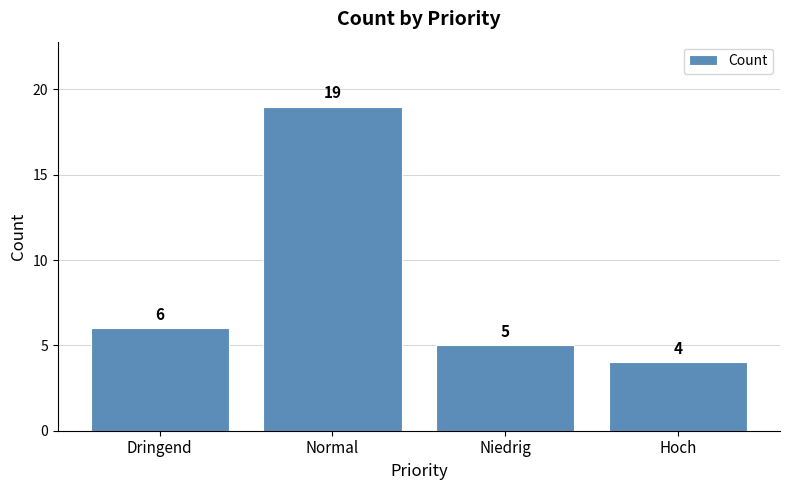

How many data points are less than 6?

2